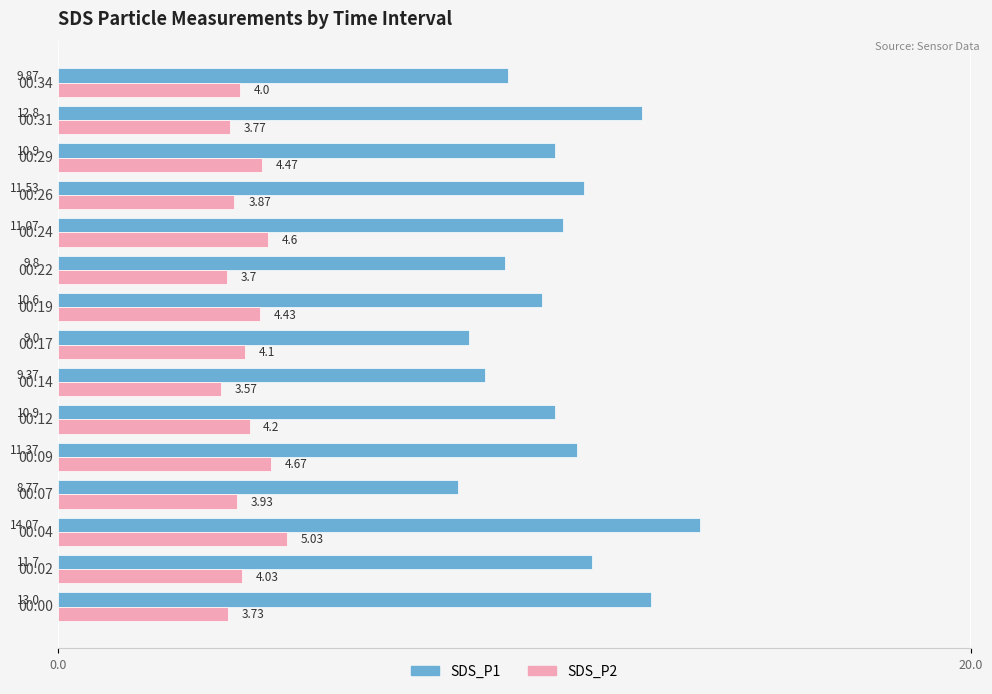

What is the spread (max minus min) of values at 00:12?

6.7